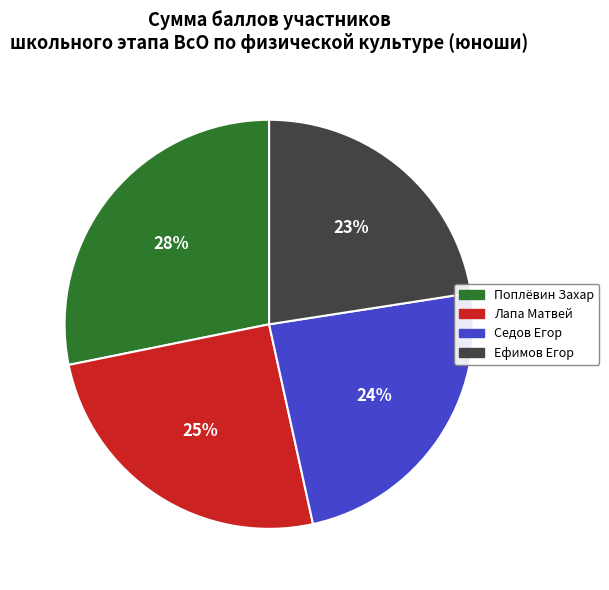

To the nearest percent, what is the combined percentage of Поплёвин Захар and Ефимов Егор?

51%